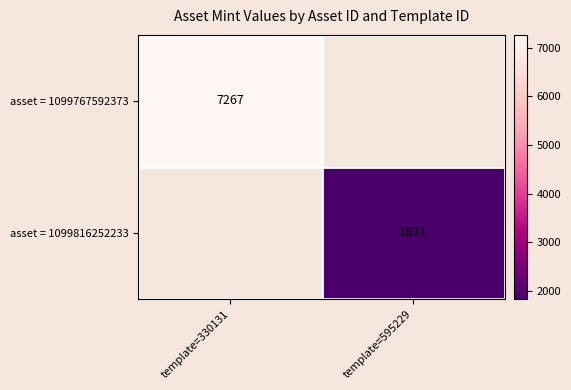

The value of asset = 1099767592373 at template=330131 is 11977. True or false?

False